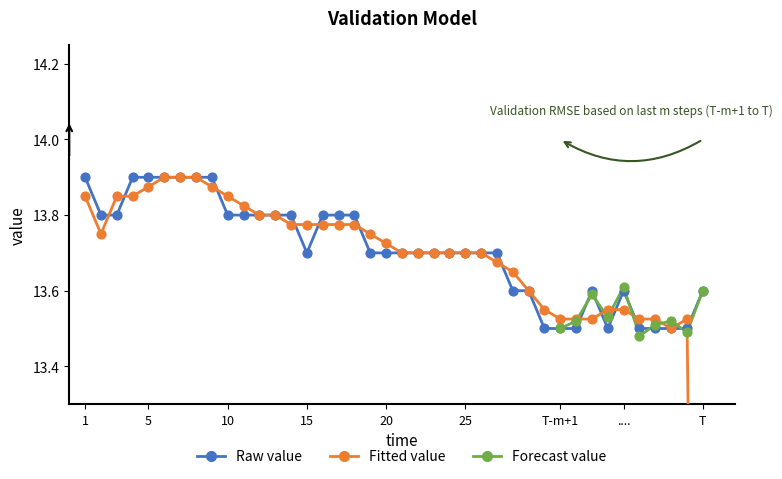

Approximately how many times larger is the value at 00:23 compared to 01:04?

1.0